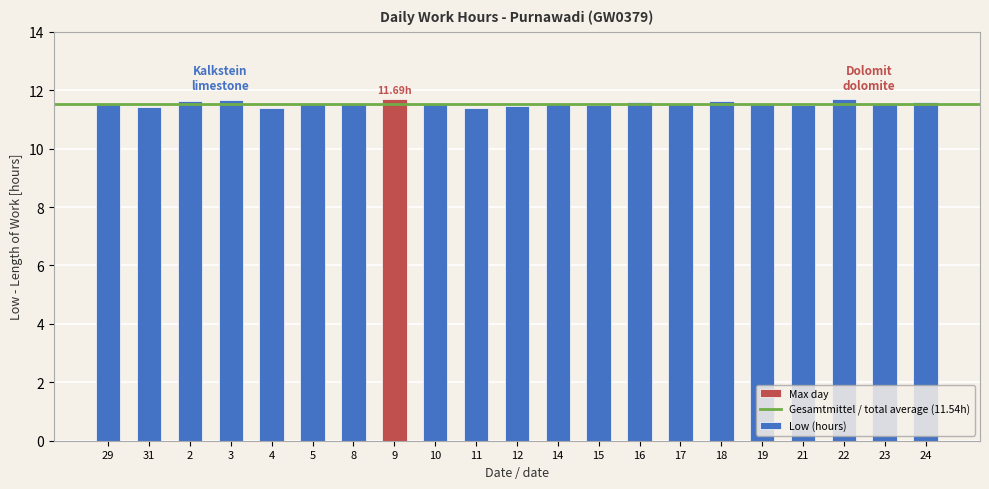

What is the ratio of the value at 21 to the value at 15?

1.0